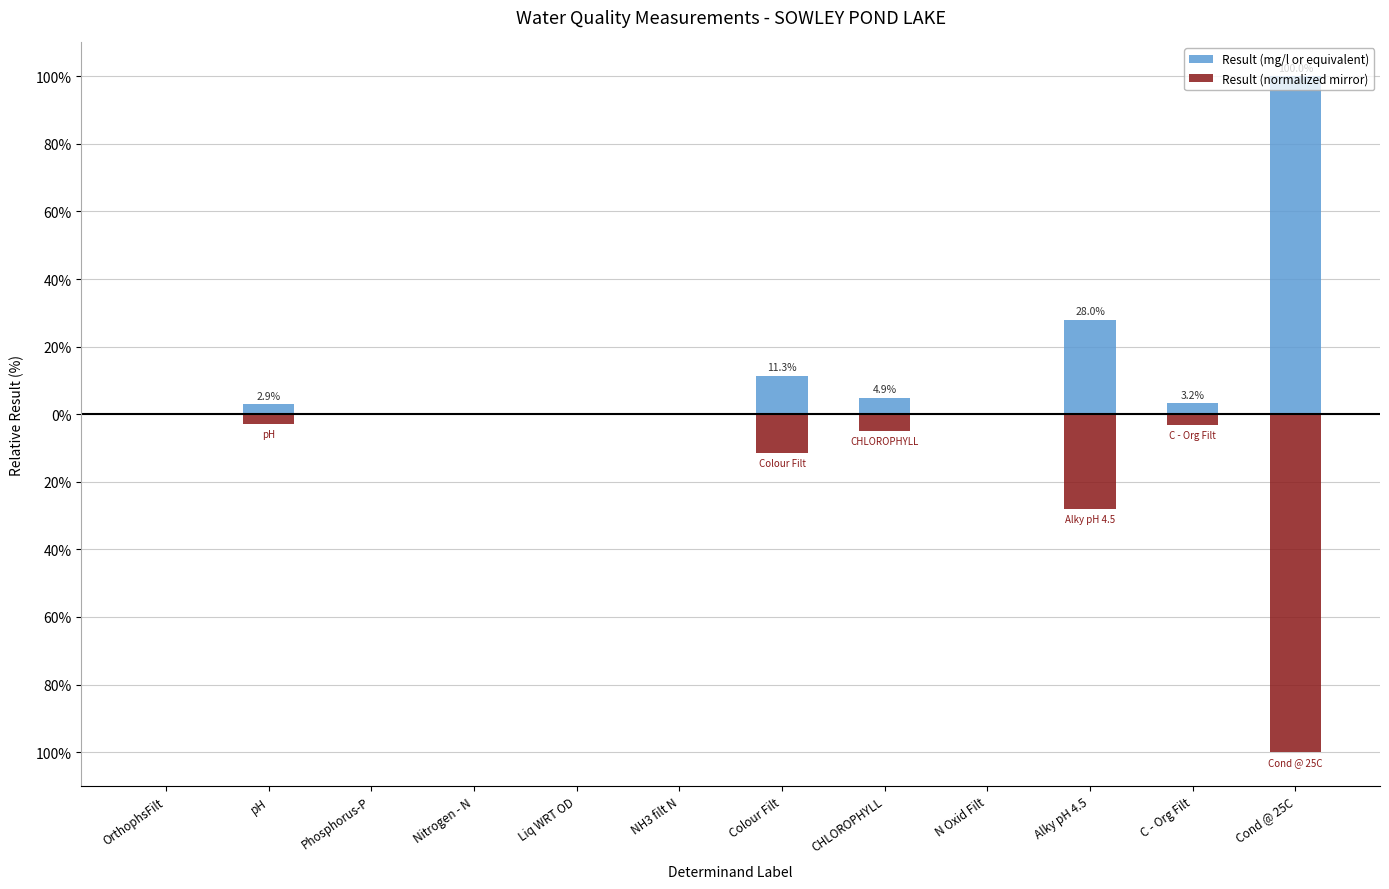

How many bars are there in each group?

2